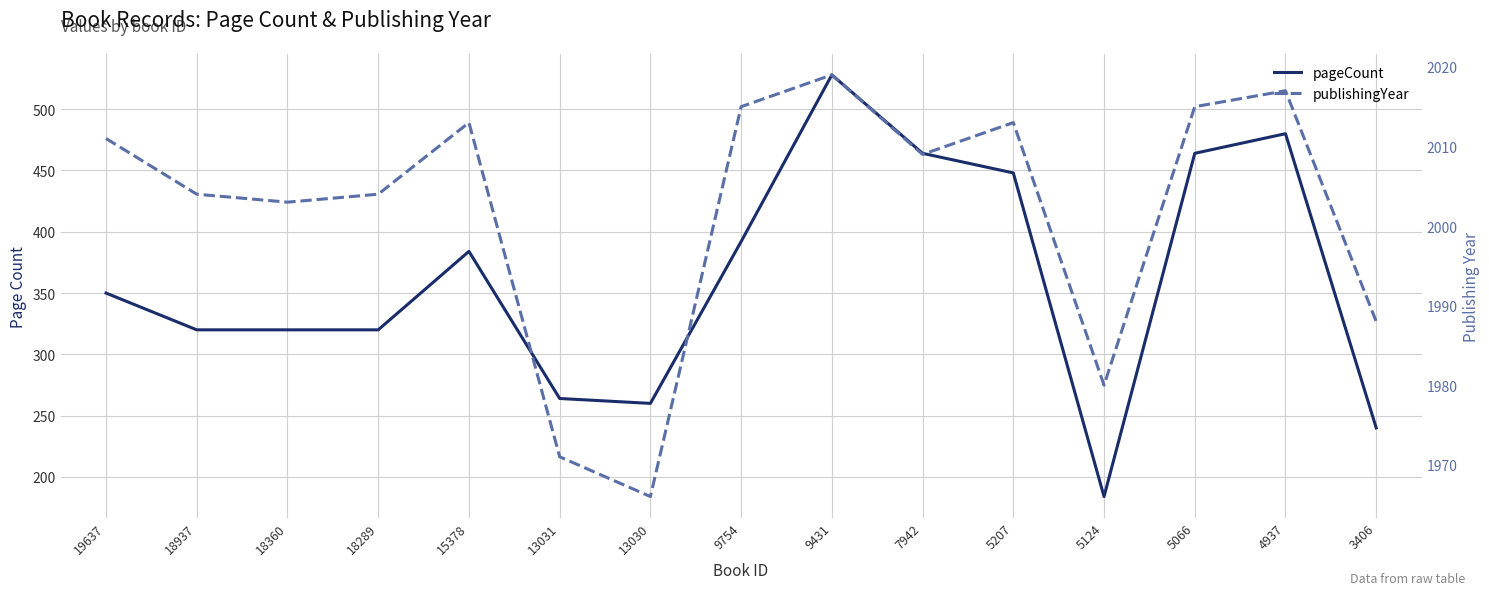

What is the difference between the maximum and minimum values in the publishingYear series?

53